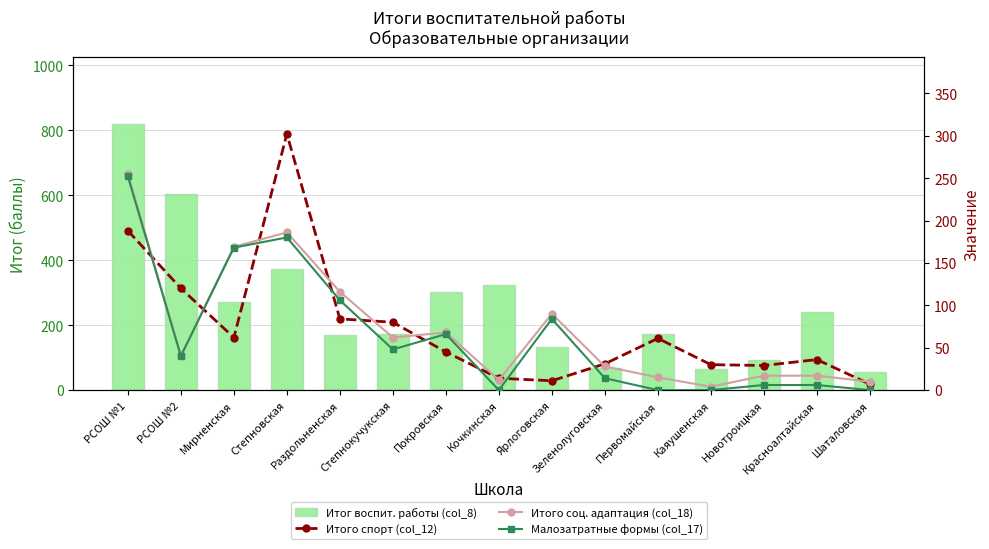

What is the sum of all Итого спорт (col_12) values?

1100